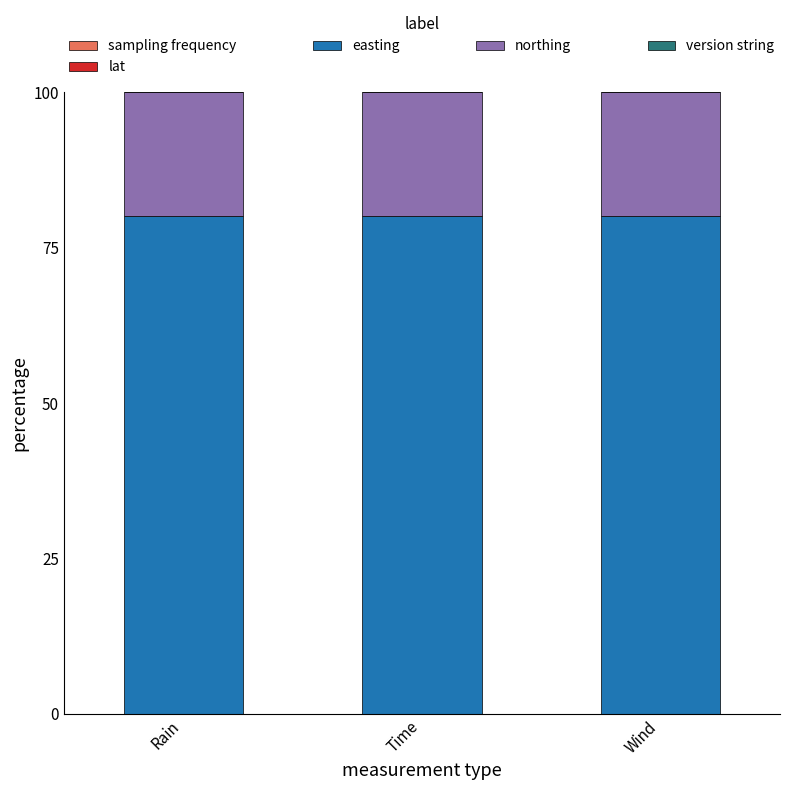

At which label is sampling frequency closest to 0?

Rain